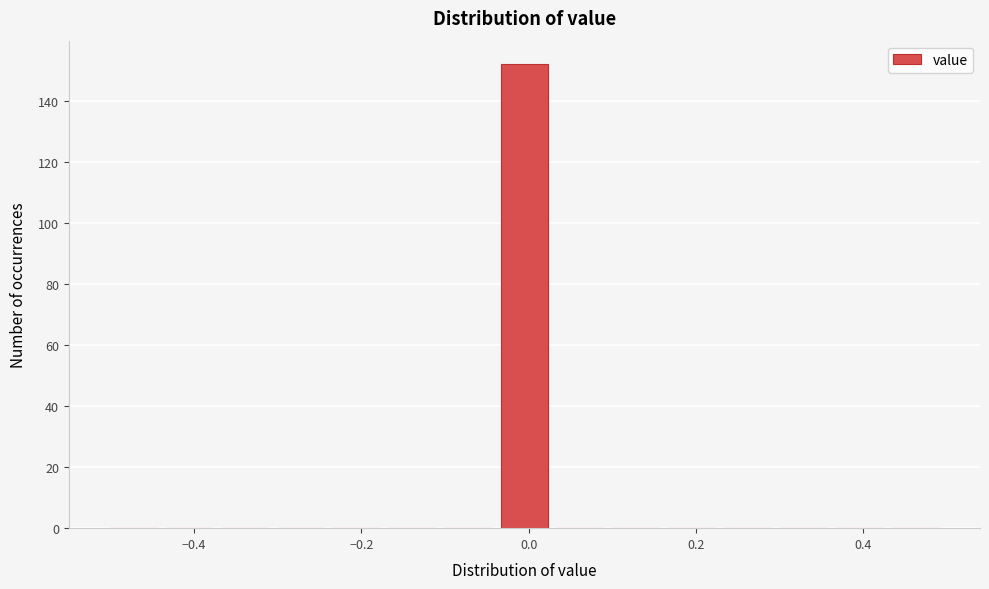

Around what value on the x-axis is the tallest bar? Give the approximate position of its centre, as read against the axis.

0.00